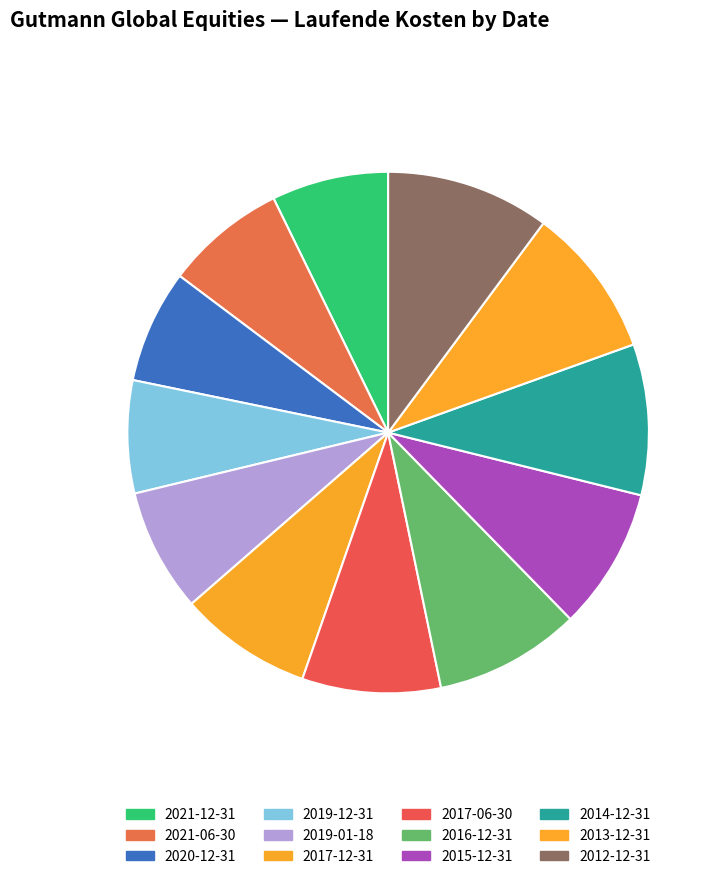

Between 2021-06-30 and 2012-12-31, which is larger?

2012-12-31